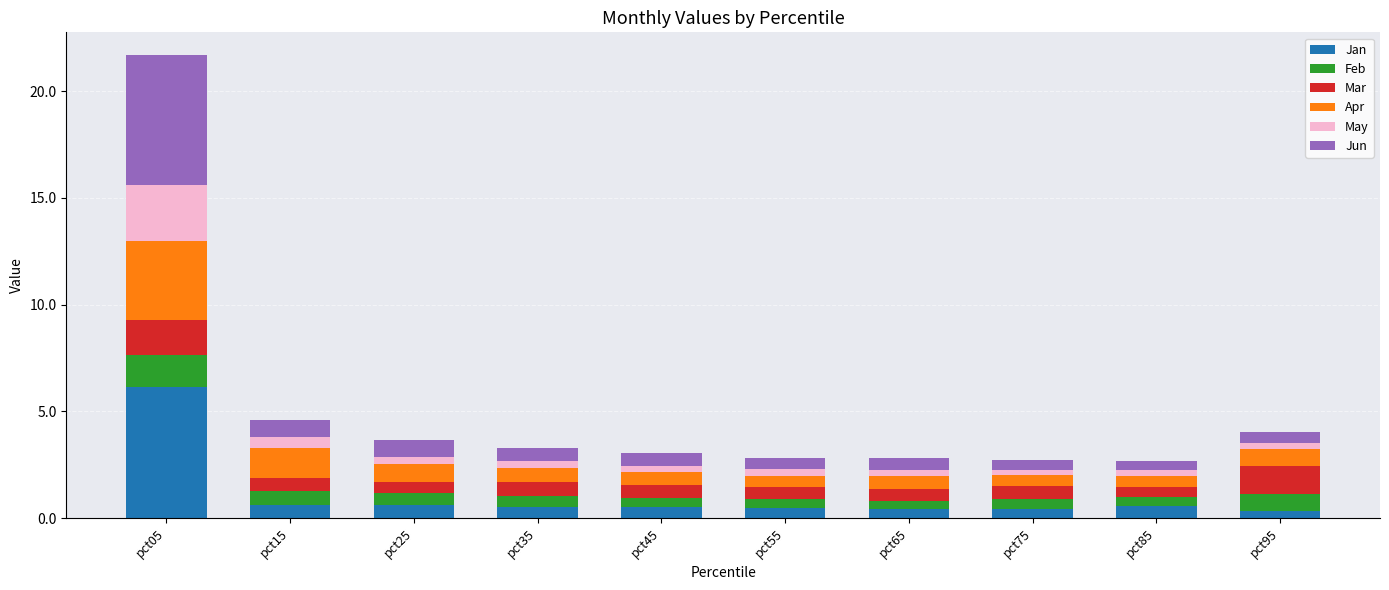

At which category is the sum across all series the highest?

pct05